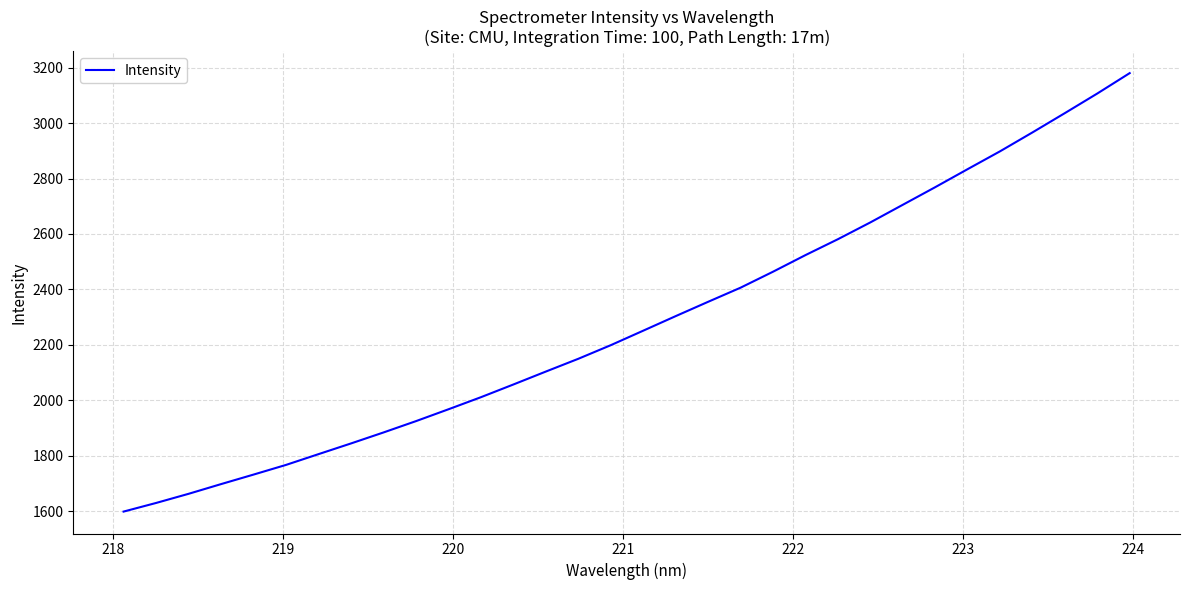

What is the maximum value shown in the chart?

3180.3